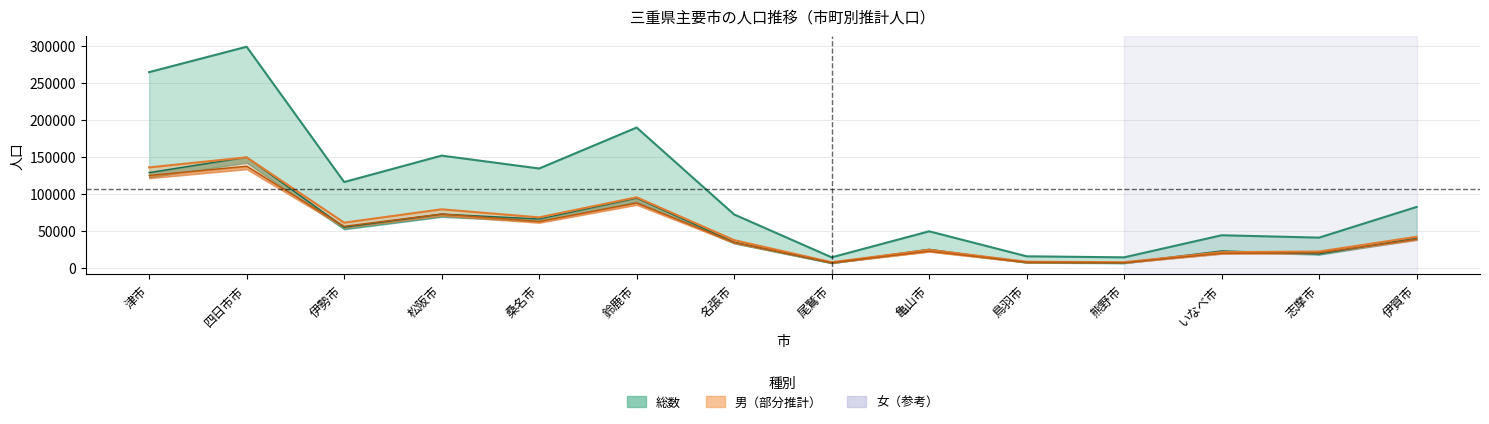

Reading right to left, transcribe all the data shown in this chart.

総数: 82335	40838	44040	14177	15579	49389	14181	72149	189658	134288	151729	115984	298918	264568
女: 41964	22045	21179	7573	8230	24367	7584	37456	95365	68210	79117	61070	149371	135766